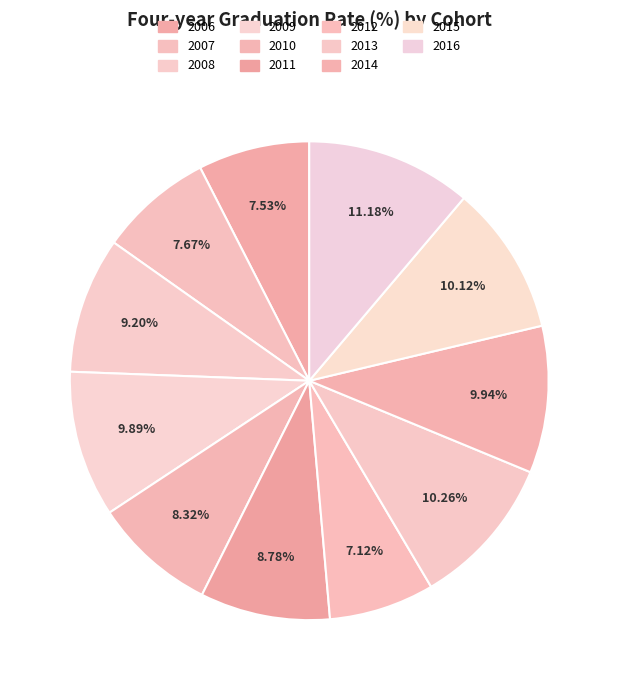

The 2009 slice represents 10% of the pie. True or false?

True